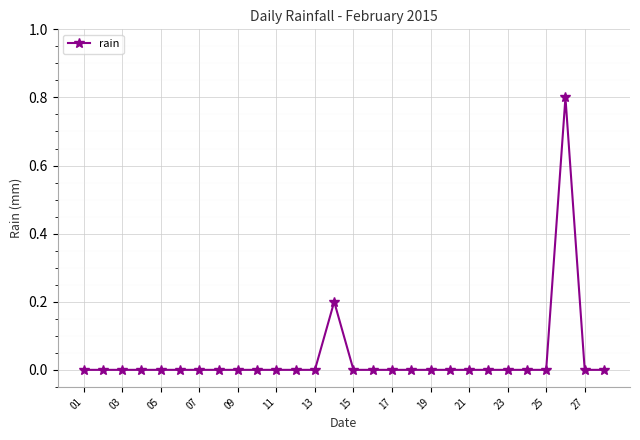

What is the maximum value shown in the chart?

0.8